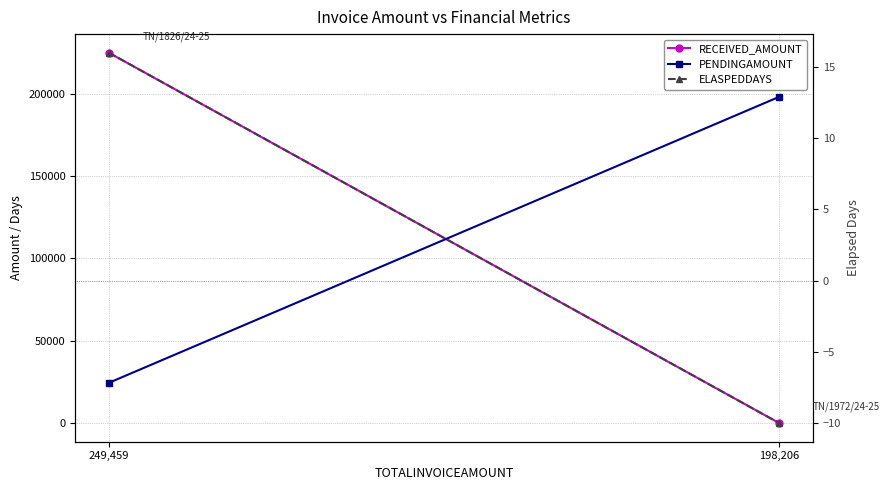

How many values in ELASPEDDAYS are above zero?

1